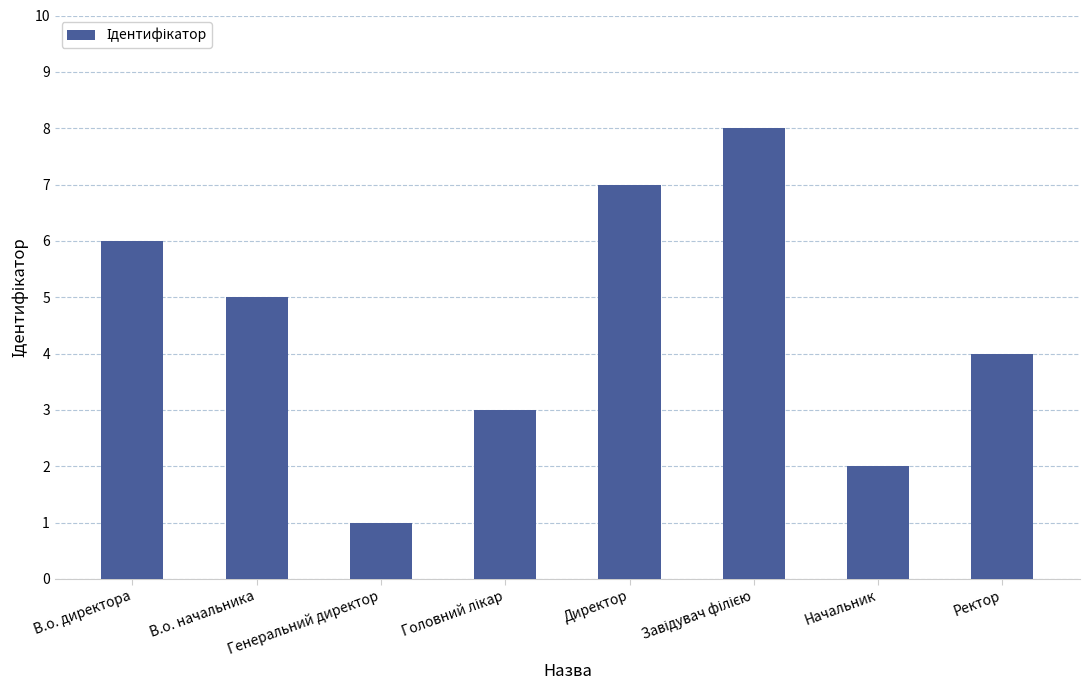

What is the sum of all values?

36